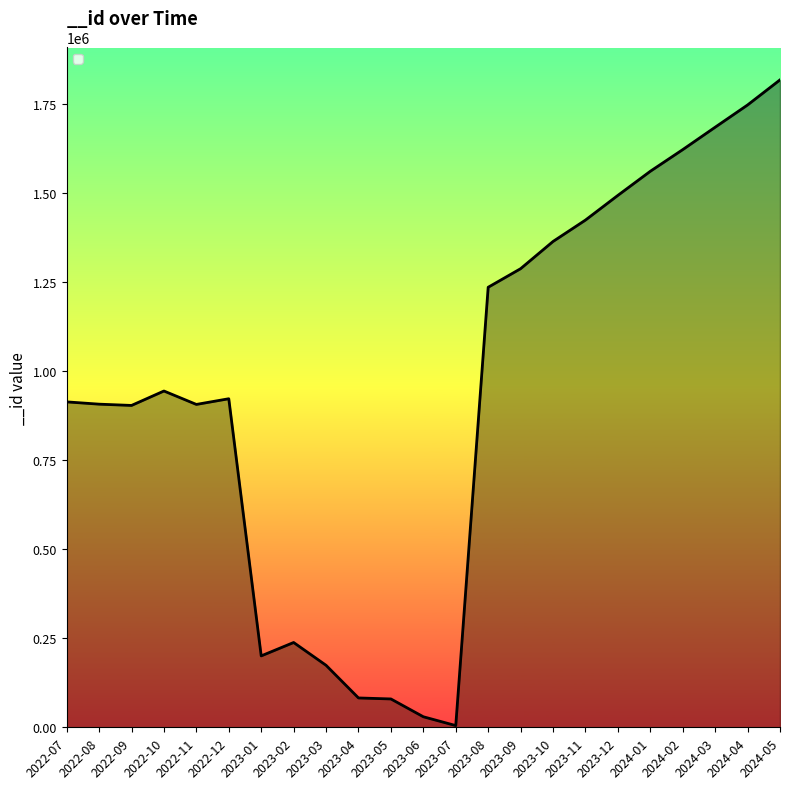

What is the average value?

936148